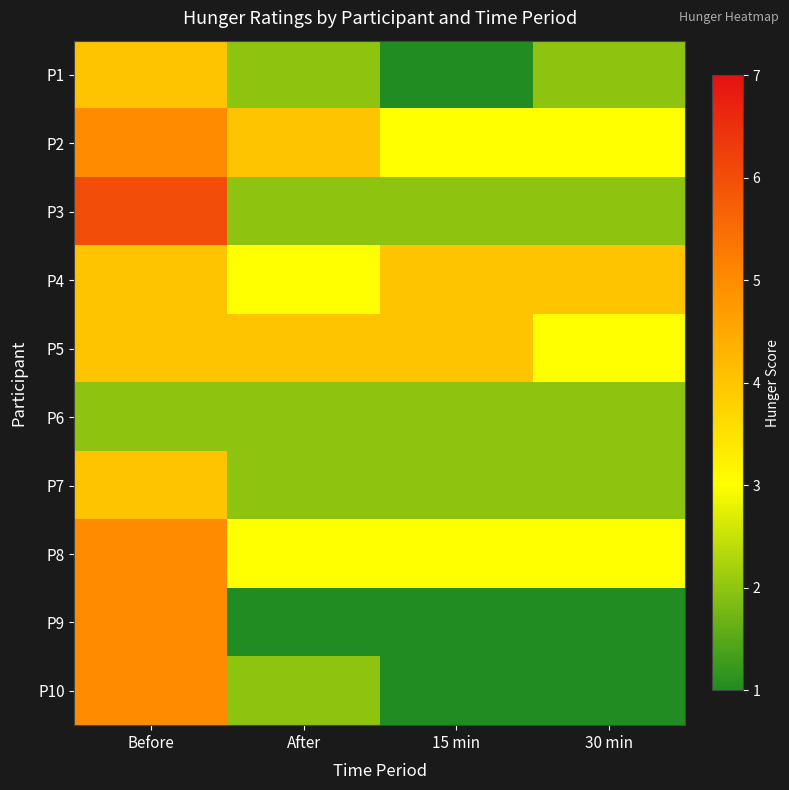

What is the total value across all series at 15 min?

23